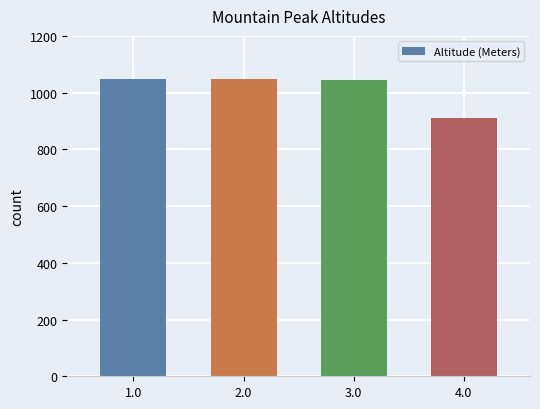

What is the maximum value shown in the chart?

1048